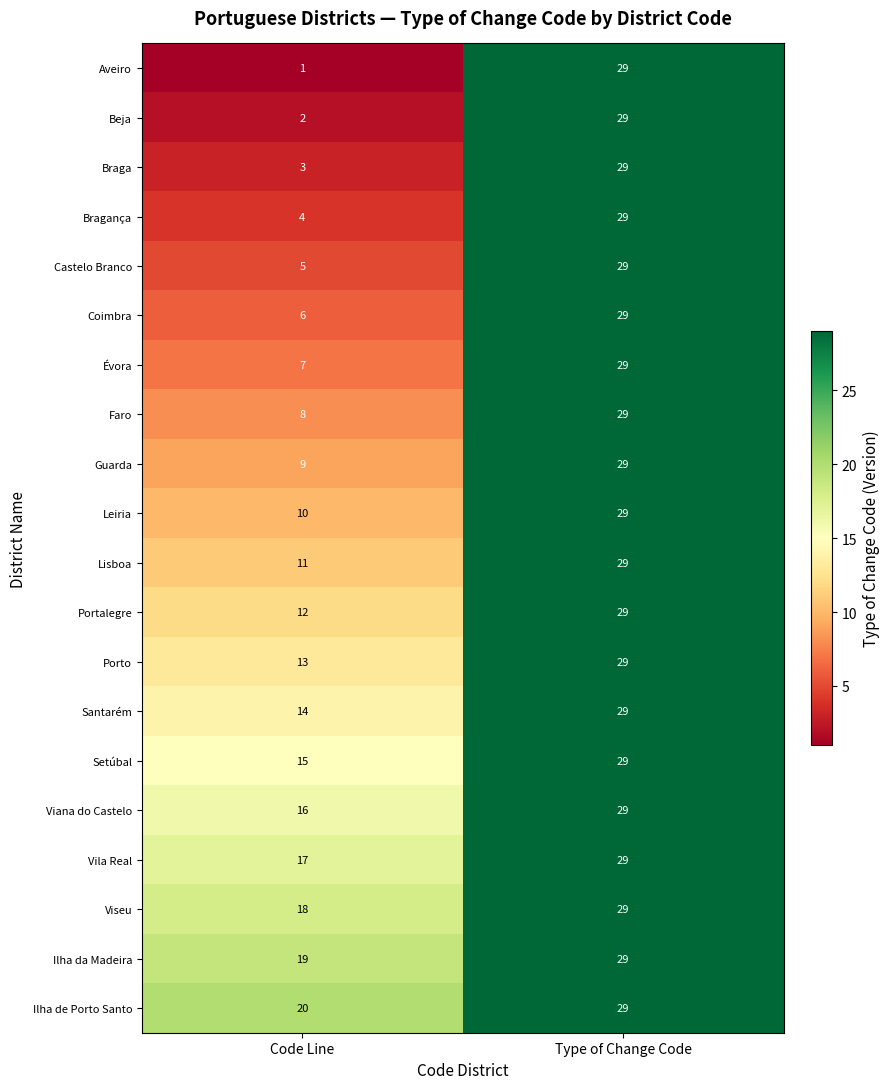

Read the Viana do Castelo value at Code Line, to the nearest 10.

20